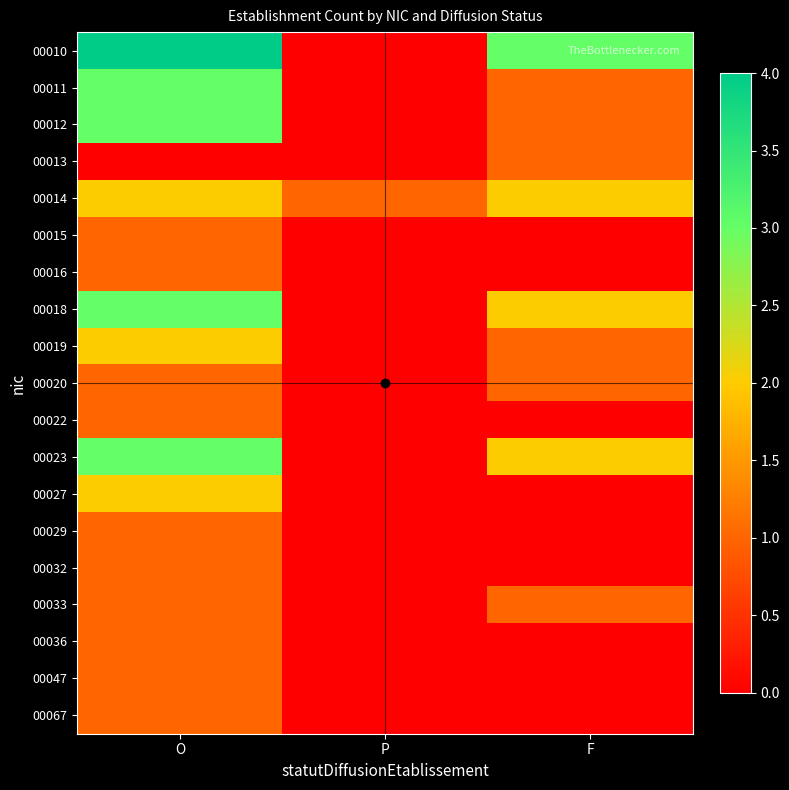

What is the spread (max minus min) of values at O?

4